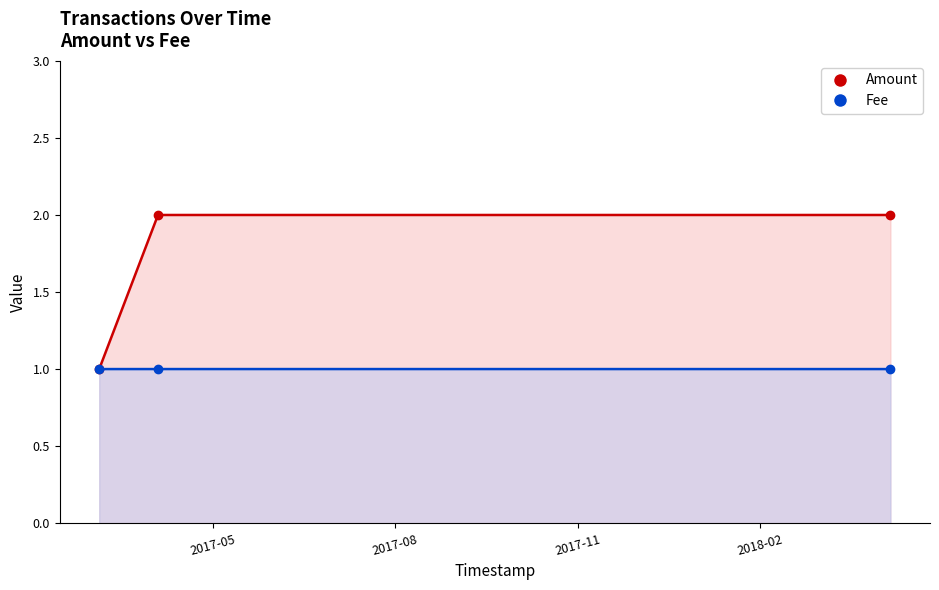

At how many categories does at least one series exceed 1?

2